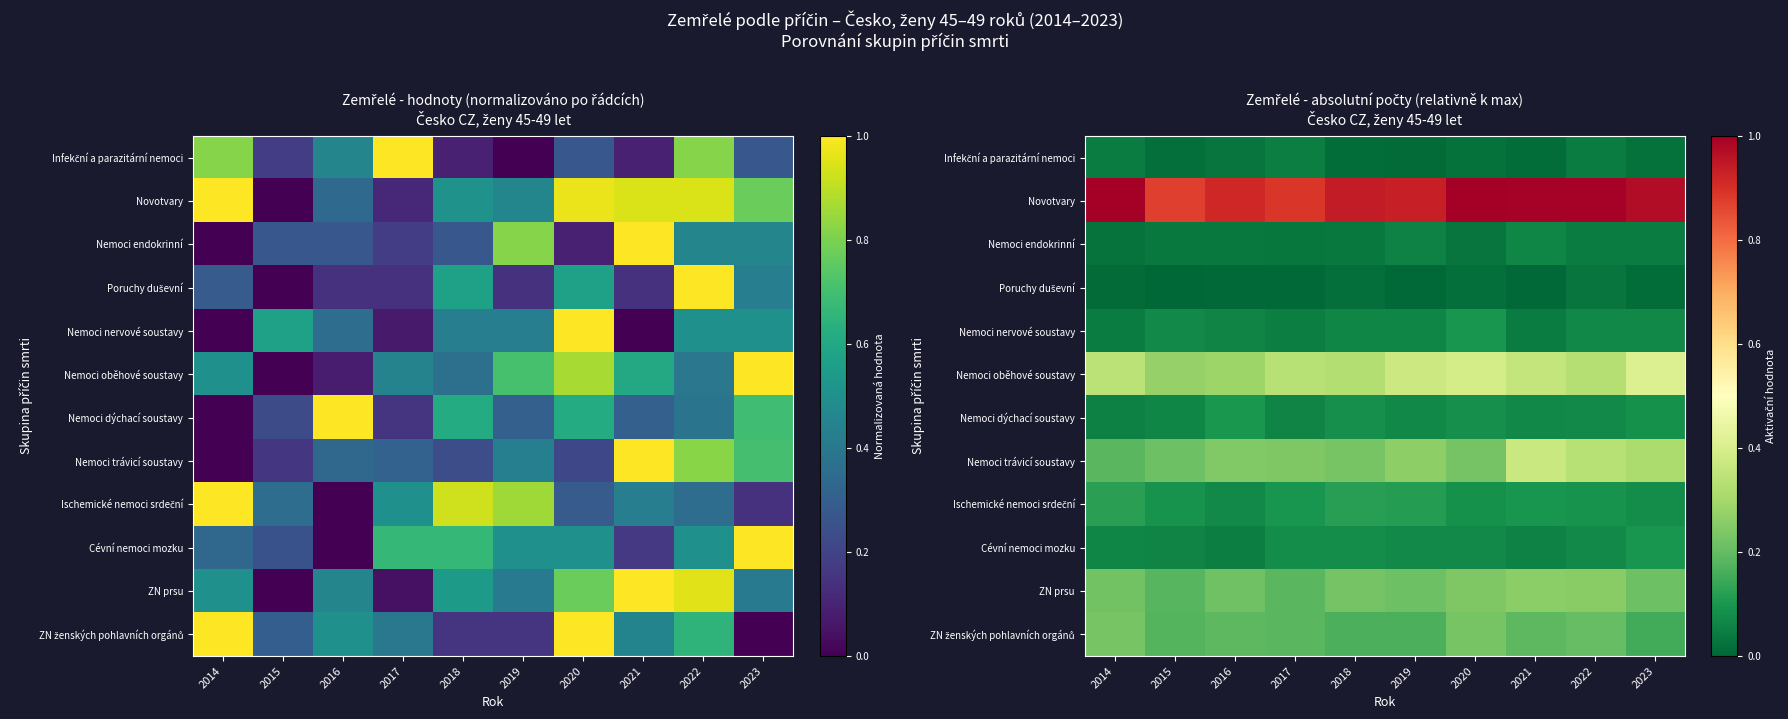

The value of Nemoci trávicí soustavy at 2021 is 0.4. True or false?

True